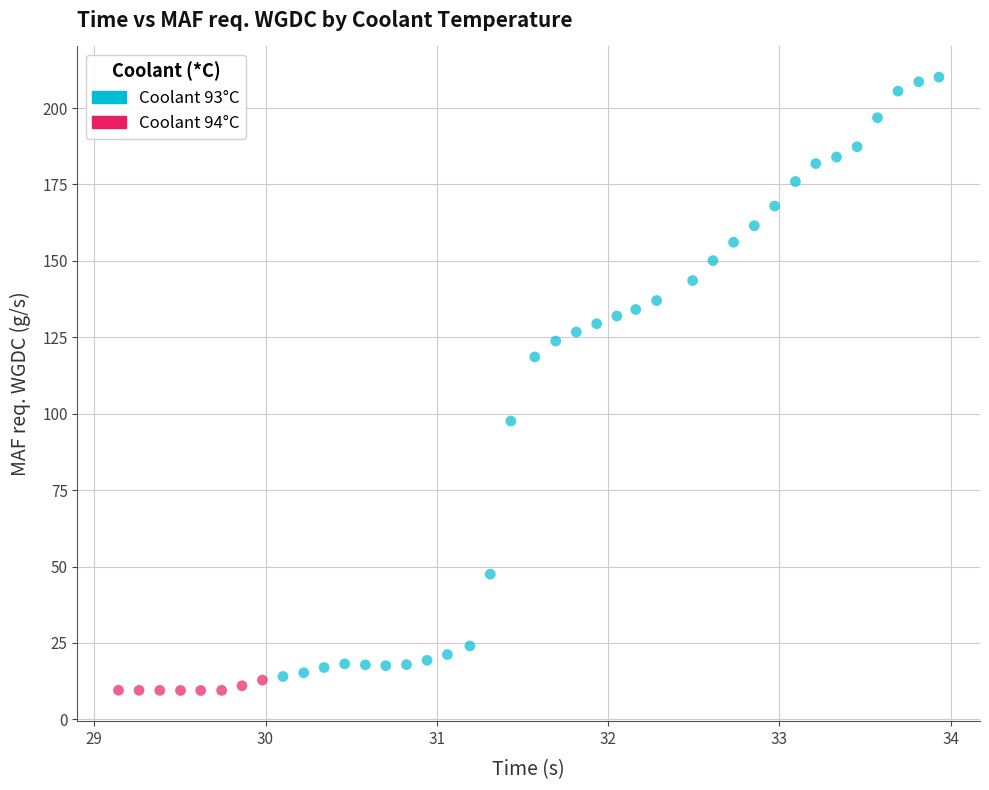

Which series has the largest Y range (max minus min)?

Coolant 93°C